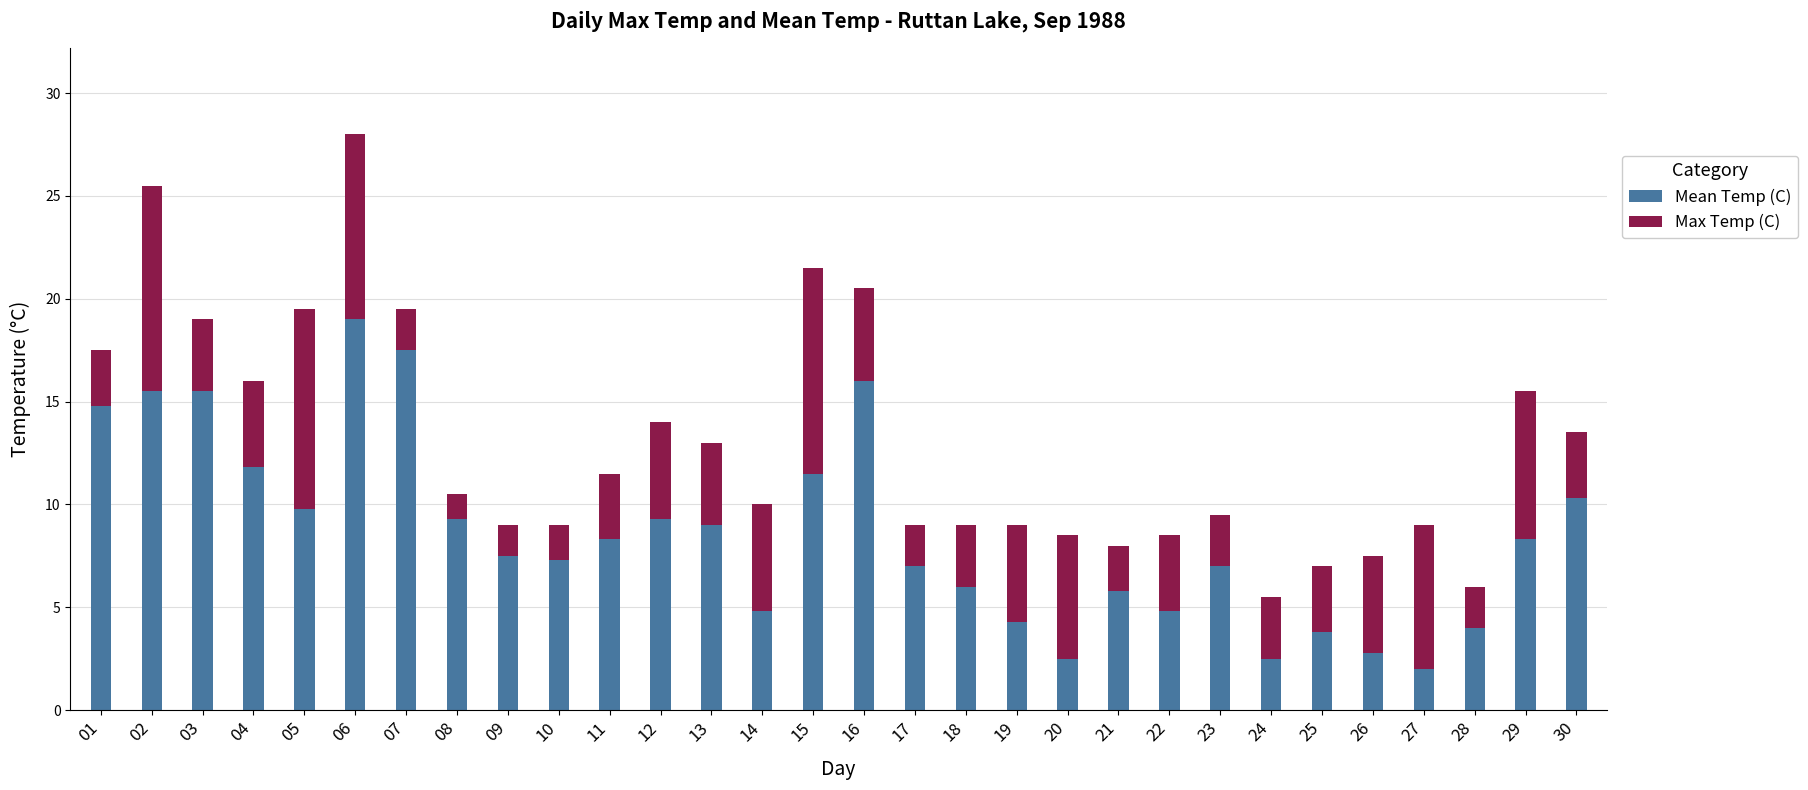

What is the sum of all Mean Temp (C) values?

258.0